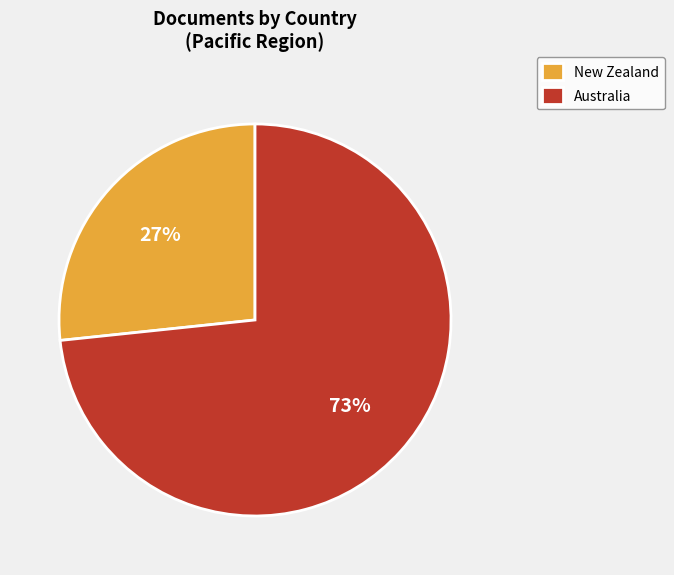

To the nearest percent, what is the combined percentage of New Zealand and Australia?

100%